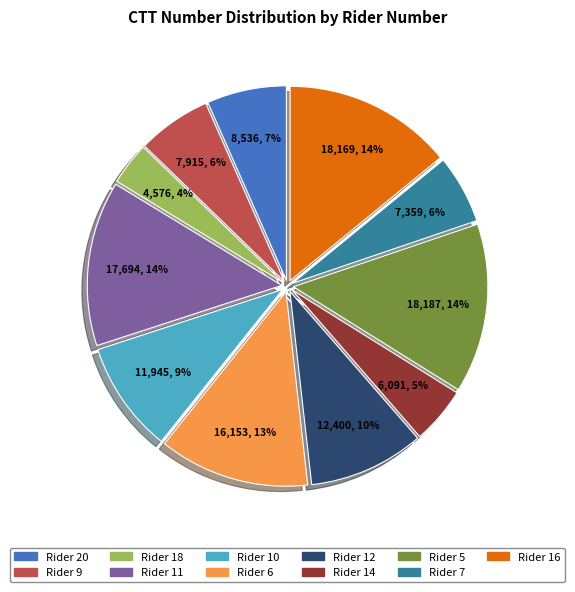

Count the number of slices in the pie.

11